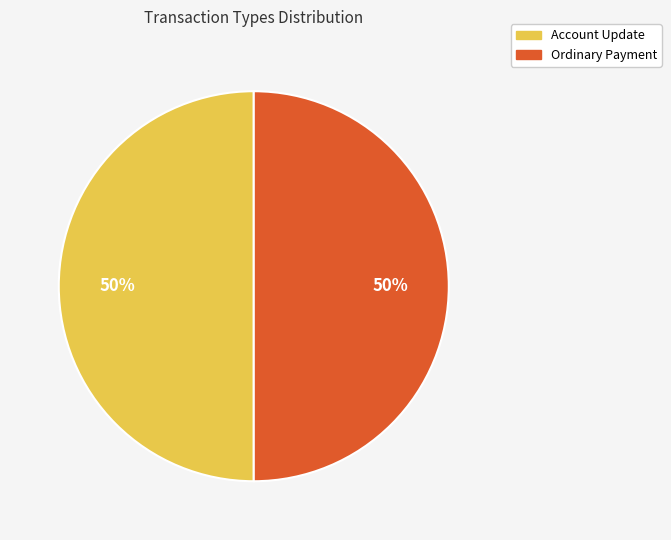

Do Account Update and Ordinary Payment together represent more than half of the pie?

Yes